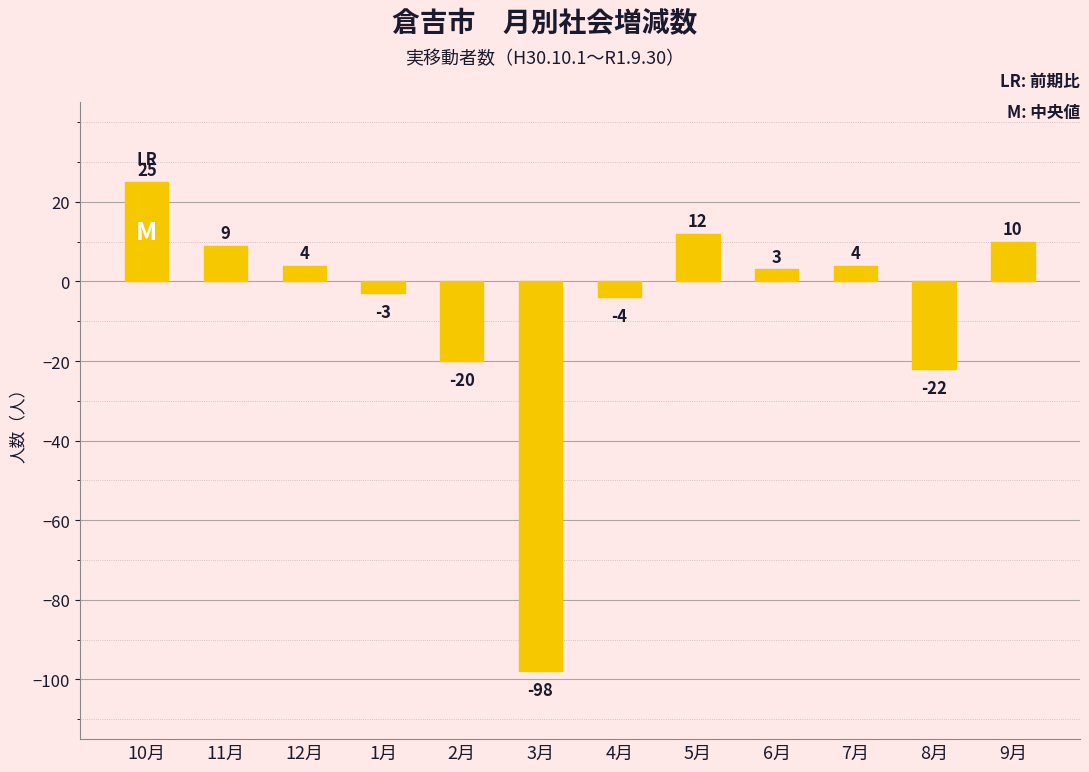

What is the change in value from 10月 to 12月?

-21